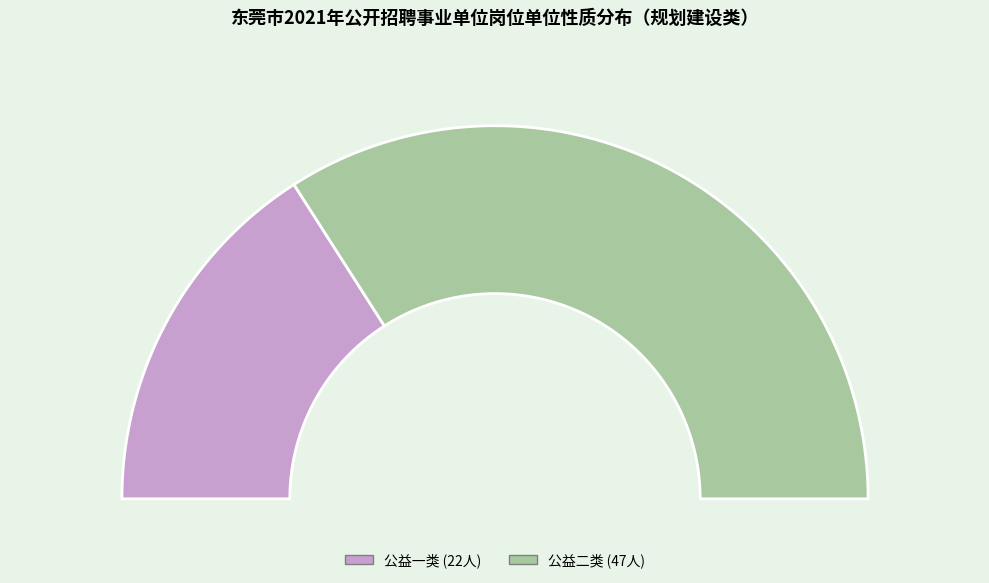

The 公益二类 slice represents 68% of the pie. True or false?

True